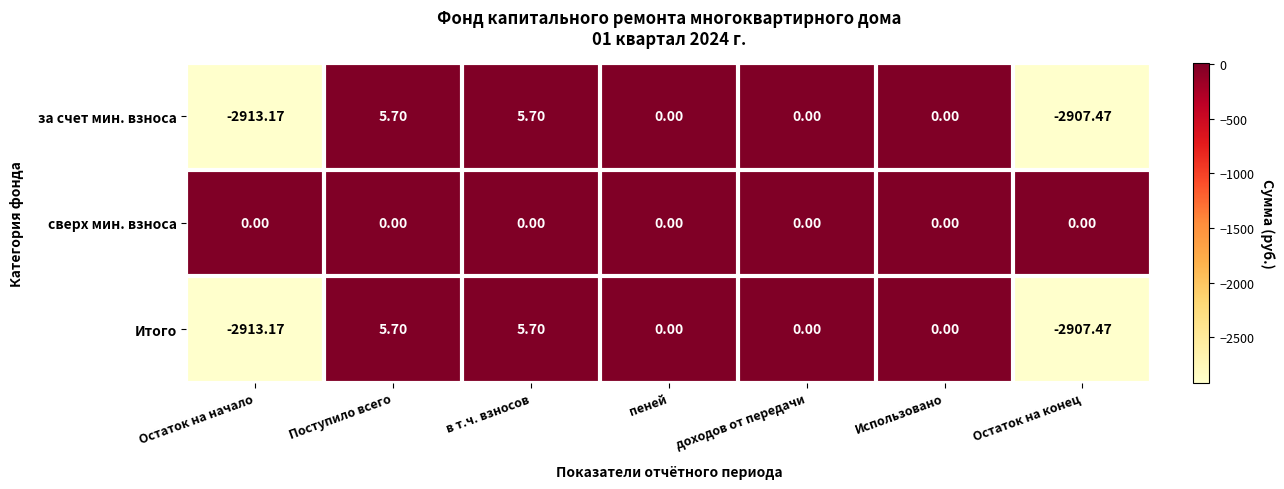

Is the value of Итого at Поступило всего greater than the value of за счет мин. взноса at Остаток на начало?

Yes